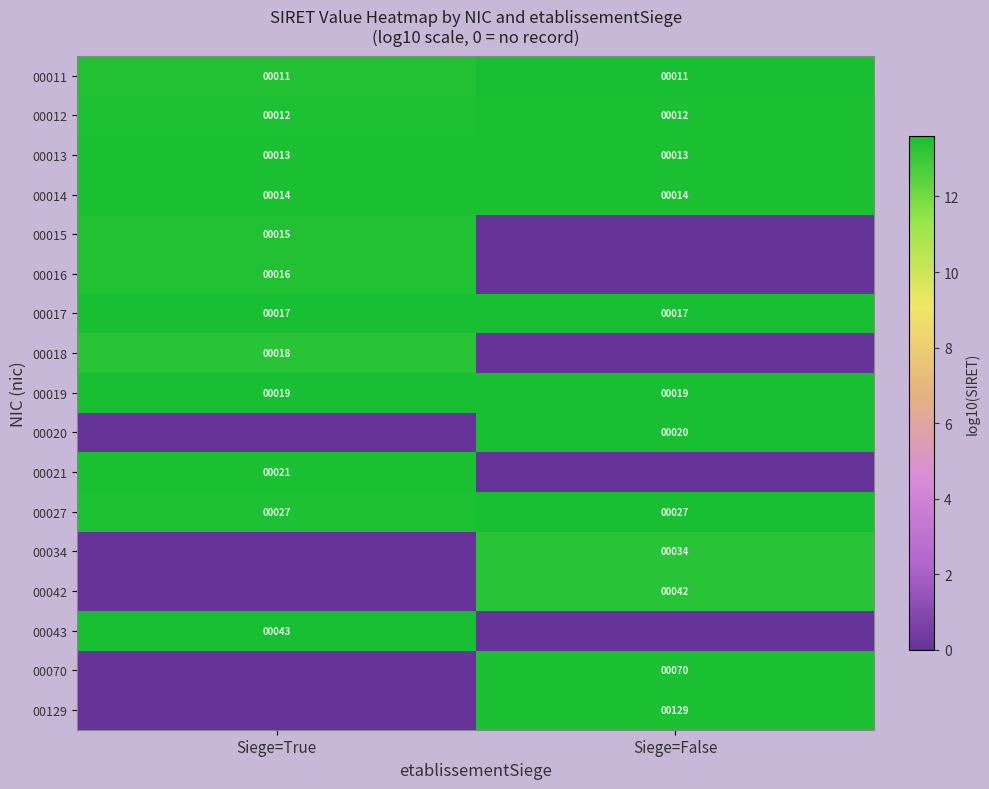

Is the value of 00027 at Siege=False greater than the value of 00019 at Siege=False?

Yes